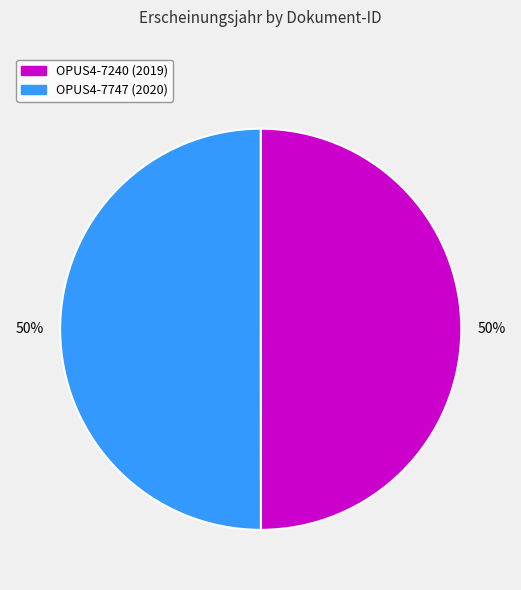

To the nearest percent, what percentage of the pie is OPUS4-7240?

50%